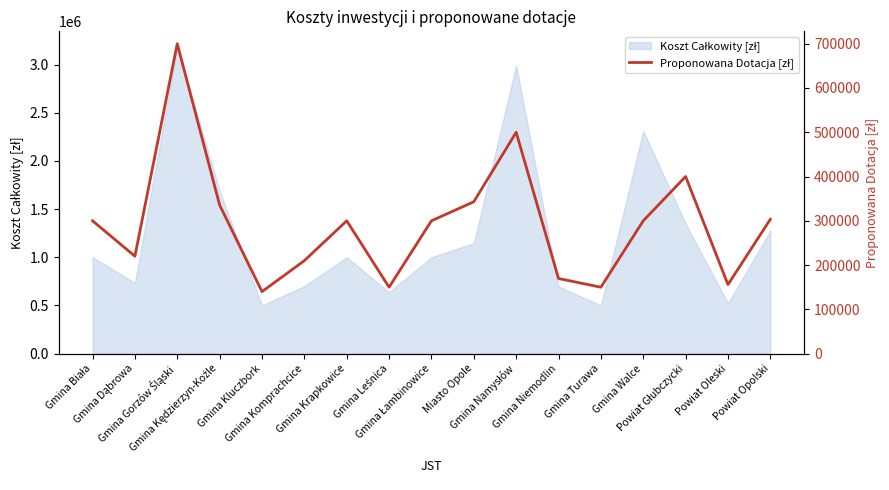

What is the minimum value shown in the chart?

140000